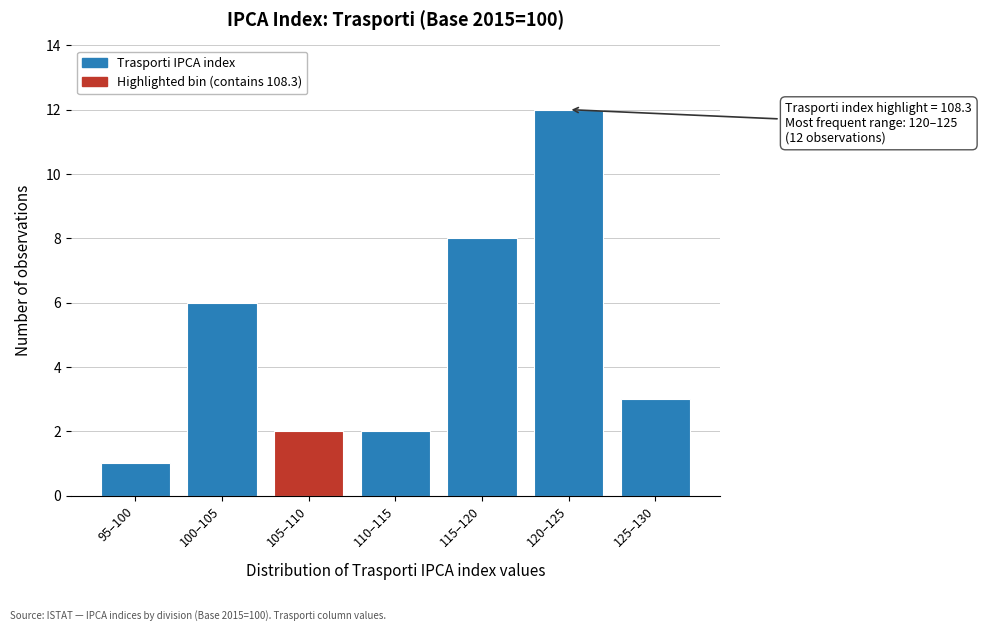

Reading left to right, transcribe all the data shown in this chart.

95–100=1	100–105=6	105–110=2	110–115=2	115–120=8	120–125=12	125–130=3